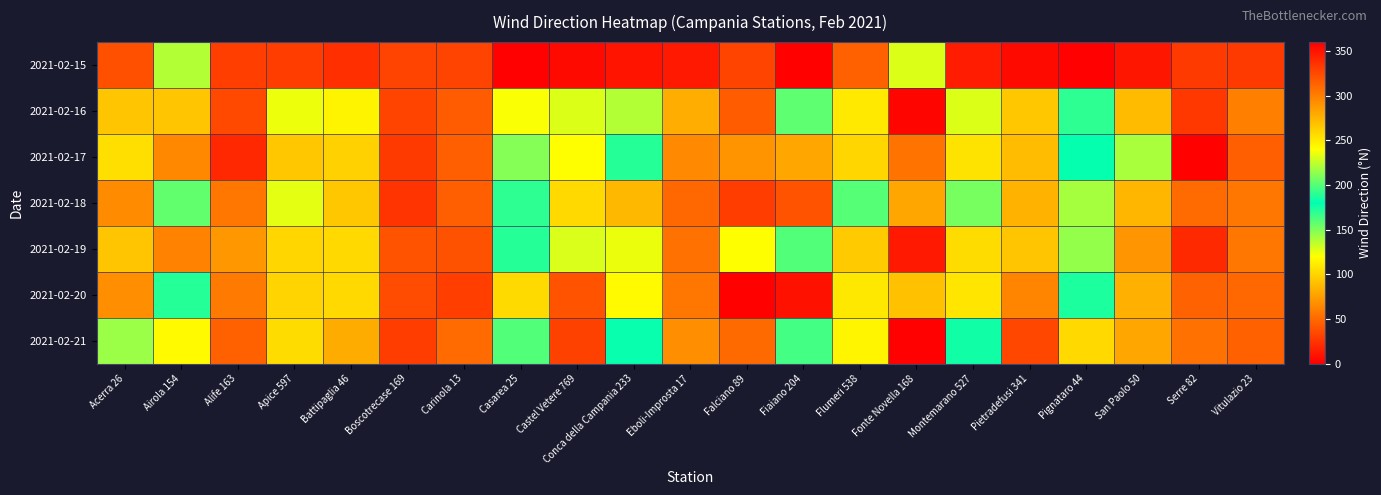

Which series has the largest range (max minus min)?

2021-02-15